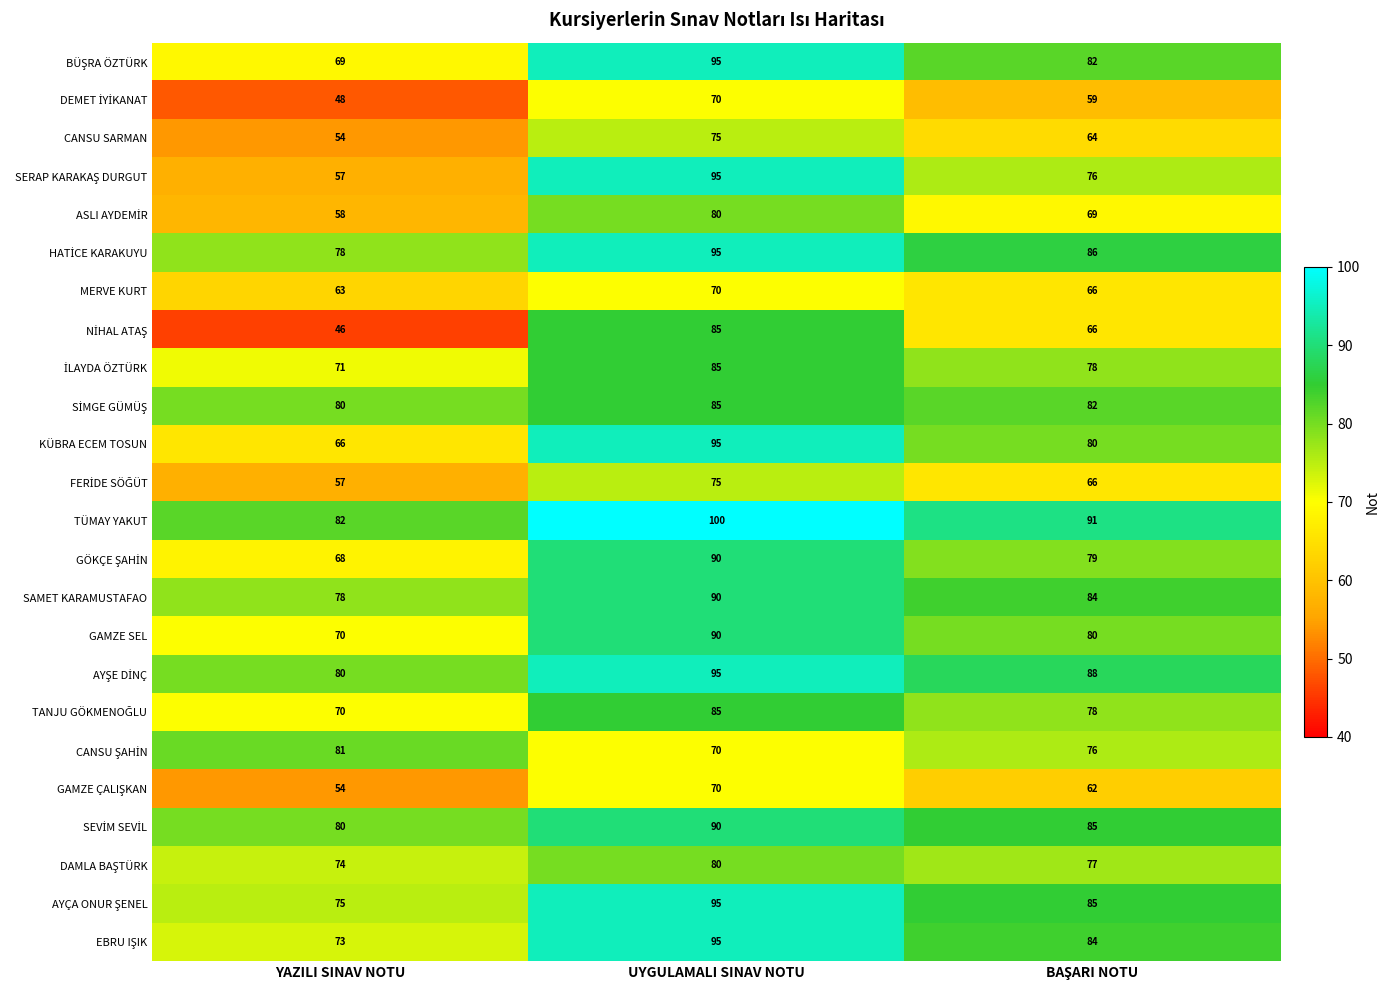

Which series has the largest total across all categories?

TÜMAY YAKUT